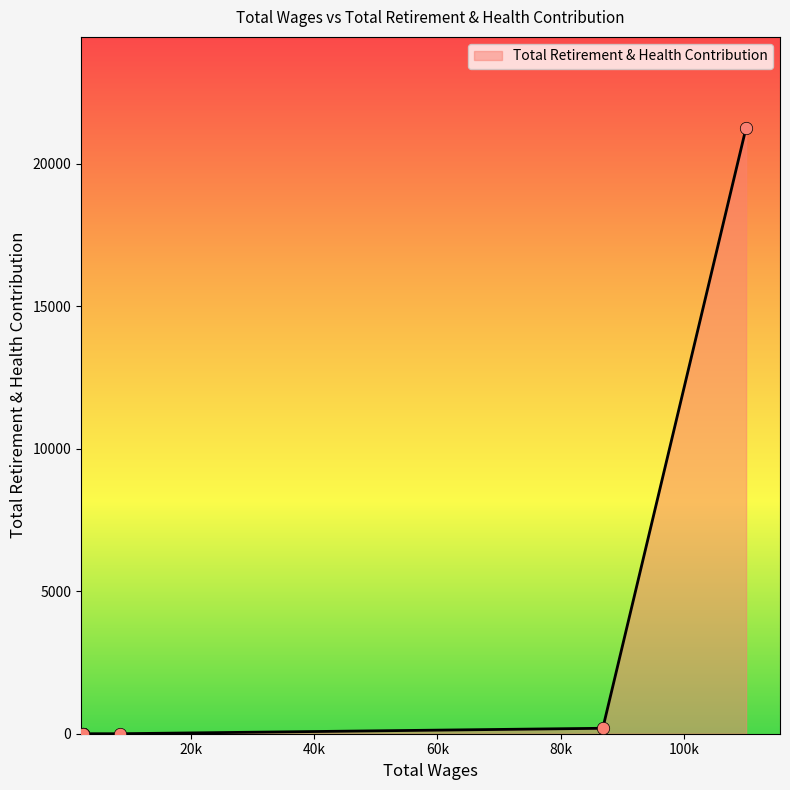

Between 2400.0 and 110097.0, which is larger?

110097.0